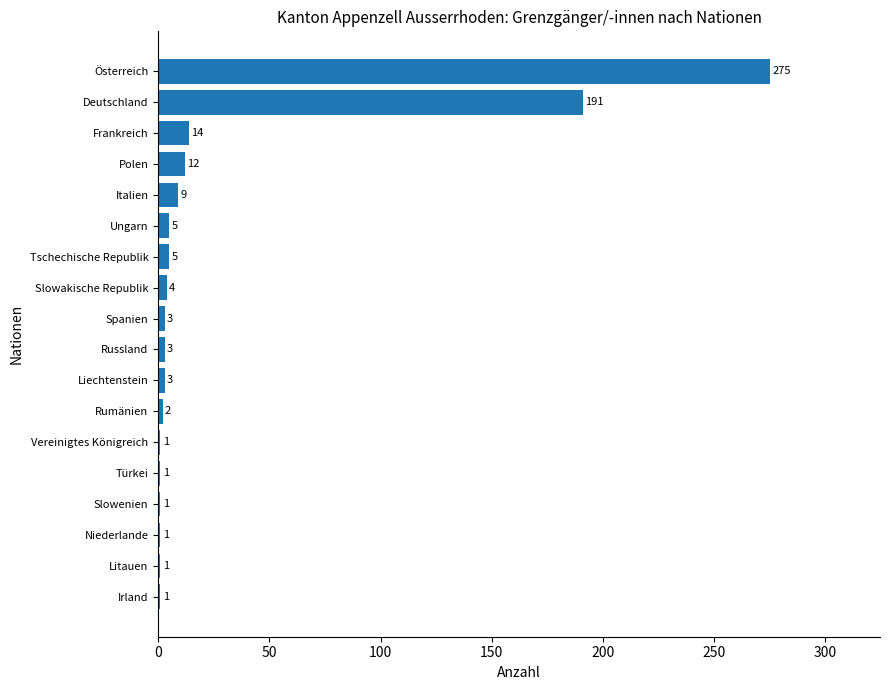

The chart shows a value of 3 at Liechtenstein. True or false?

True